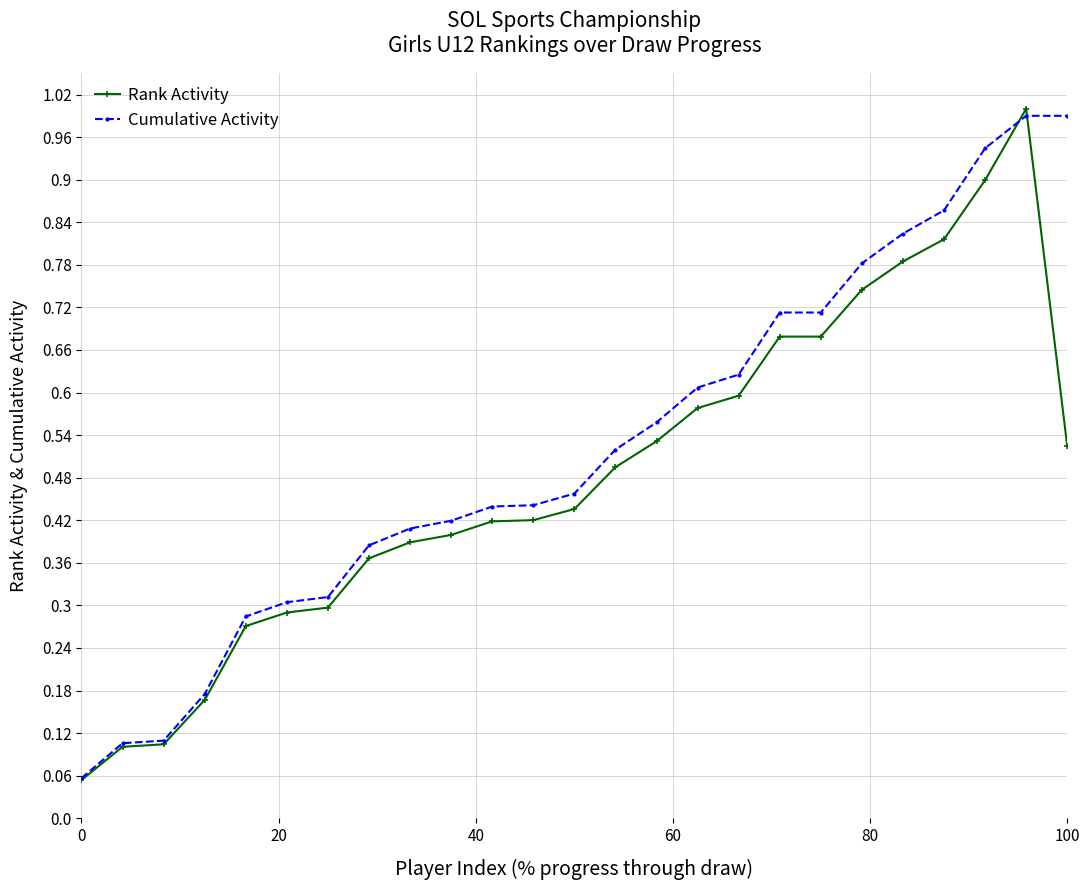

At how many categories does at least one series exceed 0?

25